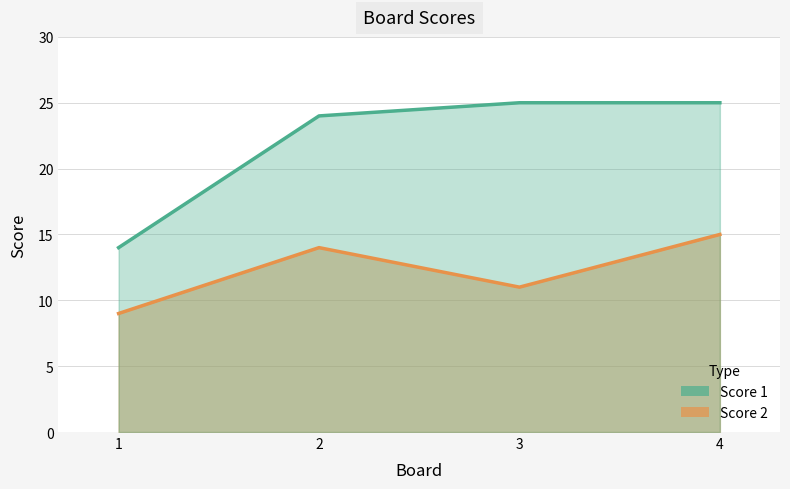

Reading left to right, list all the values displayed in this chart.

Score 1: 14	24	25	25
Score 2: 9	14	11	15